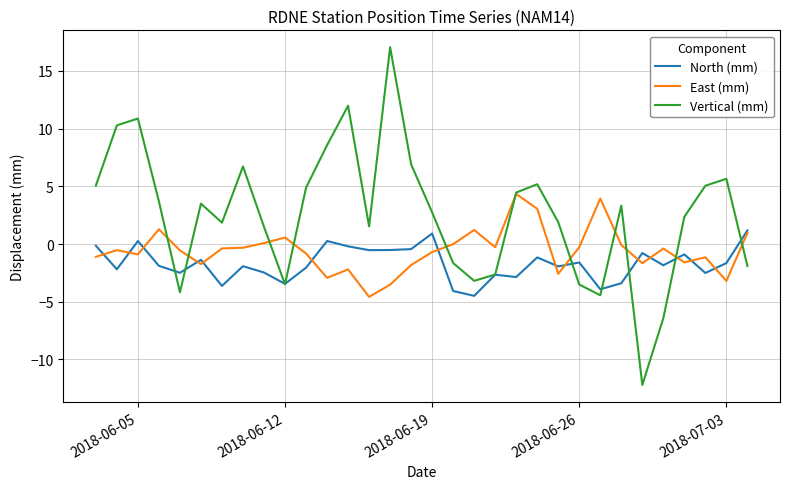

Which series has the largest range (max minus min)?

Vertical (mm)